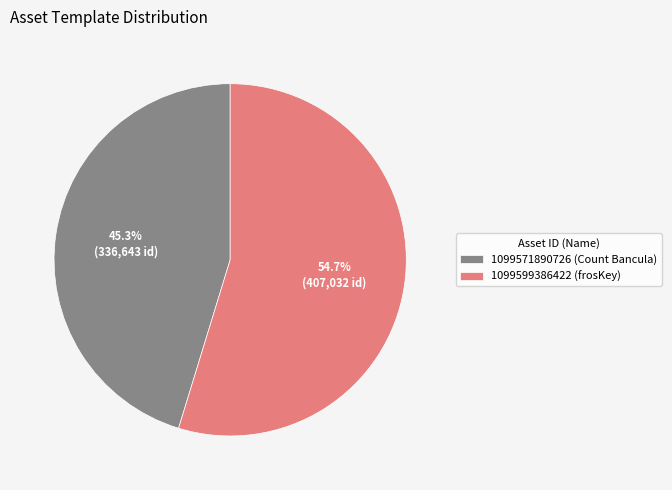

Which category has the biggest portion of the pie?

1099599386422